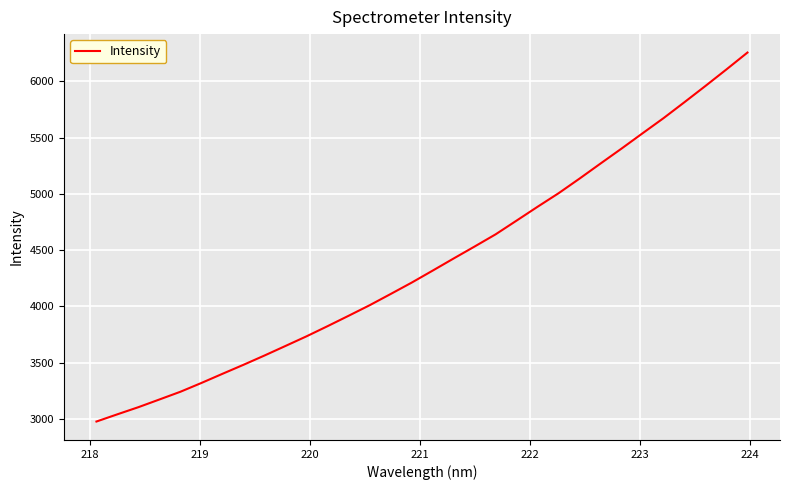

What is the difference between the maximum and minimum values?

3279.9